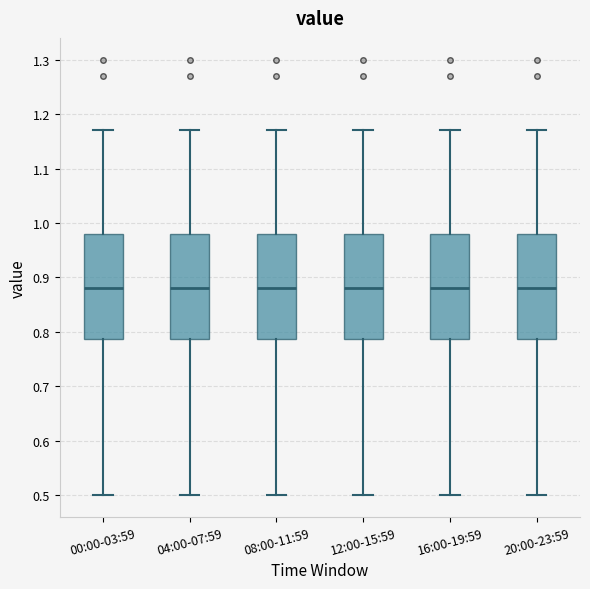

Reading left to right, transcribe this box plot: for each box, give where its median line is, the range the box spans, and where its two whiskers end, as read against the y-axis. The values are not printed on the chart, so give them approximately, as read against the axis.

00:00-03:59: median 0.88, box 0.79 to 0.98, whiskers 0.50 to 1.17
04:00-07:59: median 0.88, box 0.79 to 0.98, whiskers 0.50 to 1.17
08:00-11:59: median 0.88, box 0.79 to 0.98, whiskers 0.50 to 1.17
12:00-15:59: median 0.88, box 0.79 to 0.98, whiskers 0.50 to 1.17
16:00-19:59: median 0.88, box 0.79 to 0.98, whiskers 0.50 to 1.17
20:00-23:59: median 0.88, box 0.79 to 0.98, whiskers 0.50 to 1.17